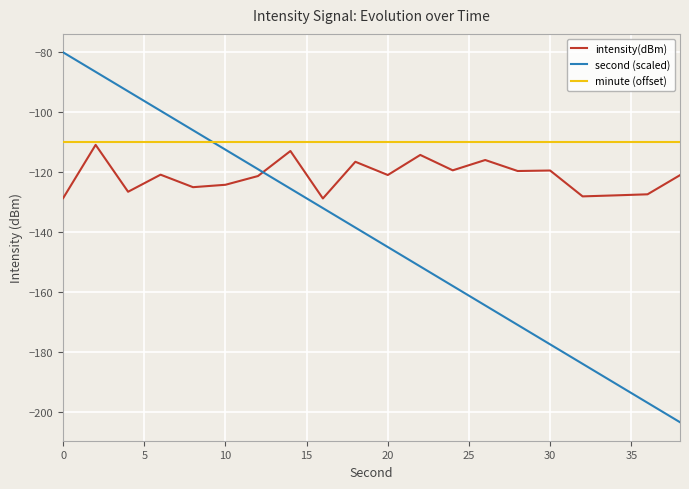

List the series in order of their overall mean, highest first.

minute (offset), intensity(dBm), second (scaled)